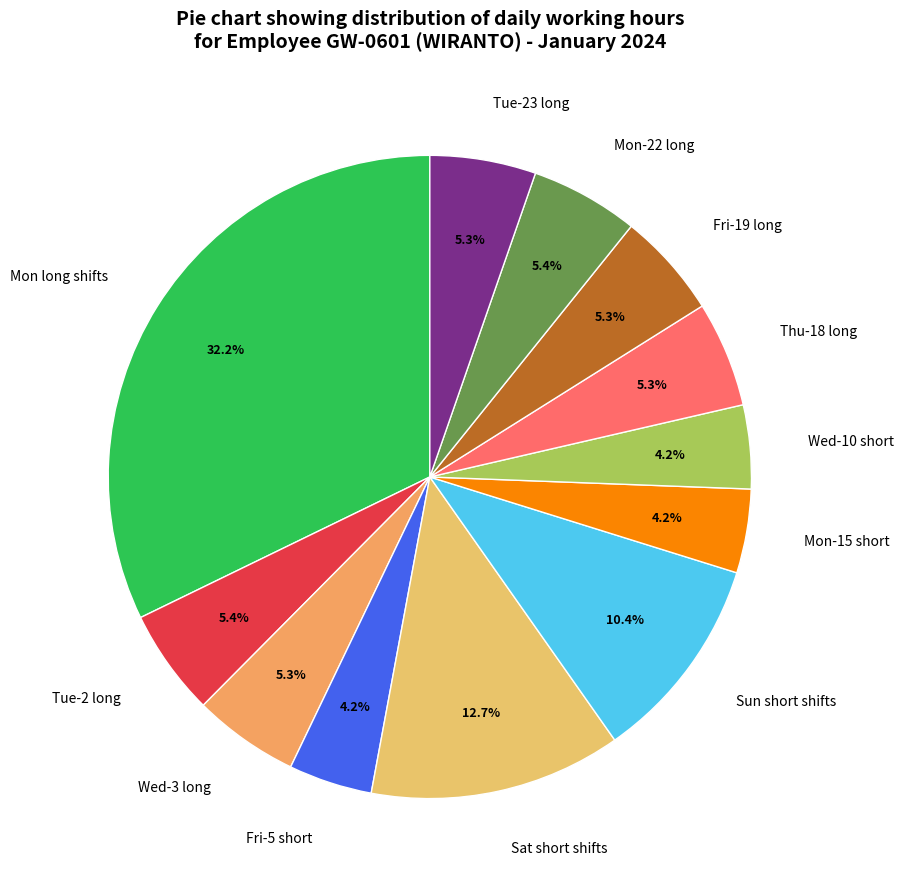

To the nearest percent, what is the difference between the largest and smallest slice percentages?

28%